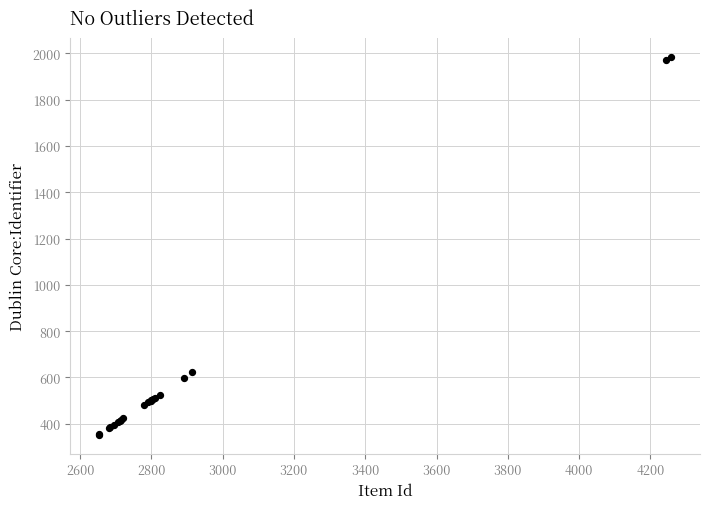

What Y value in the scatter plot is closest to 1169?

623